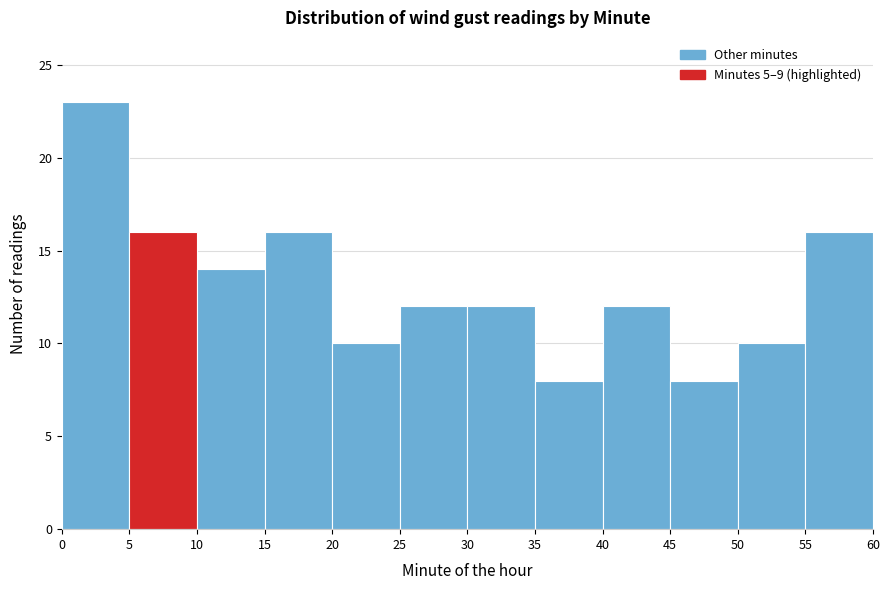

Reading left to right, transcribe this chart: for each bar, give the range it covers on the x-axis and its height. The values are not printed on the chart, so give them approximately, as read against the axis.

0 to 5: 23
5 to 10: 16
10 to 15: 14
15 to 20: 16
20 to 25: 10
25 to 30: 12
30 to 35: 12
35 to 40: 8
40 to 45: 12
45 to 50: 8
50 to 55: 10
55 to 60: 16